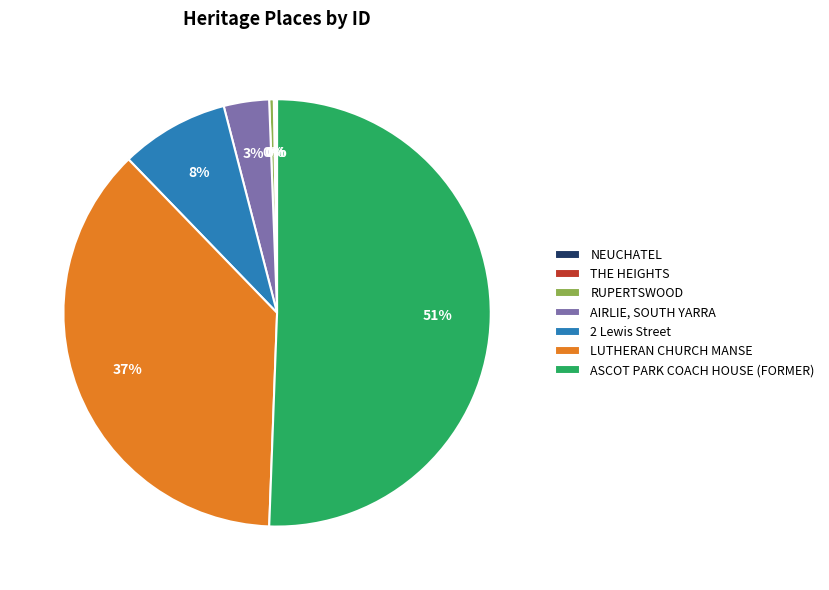

What percentage is the 2 Lewis Street slice, to the nearest percent?

8%